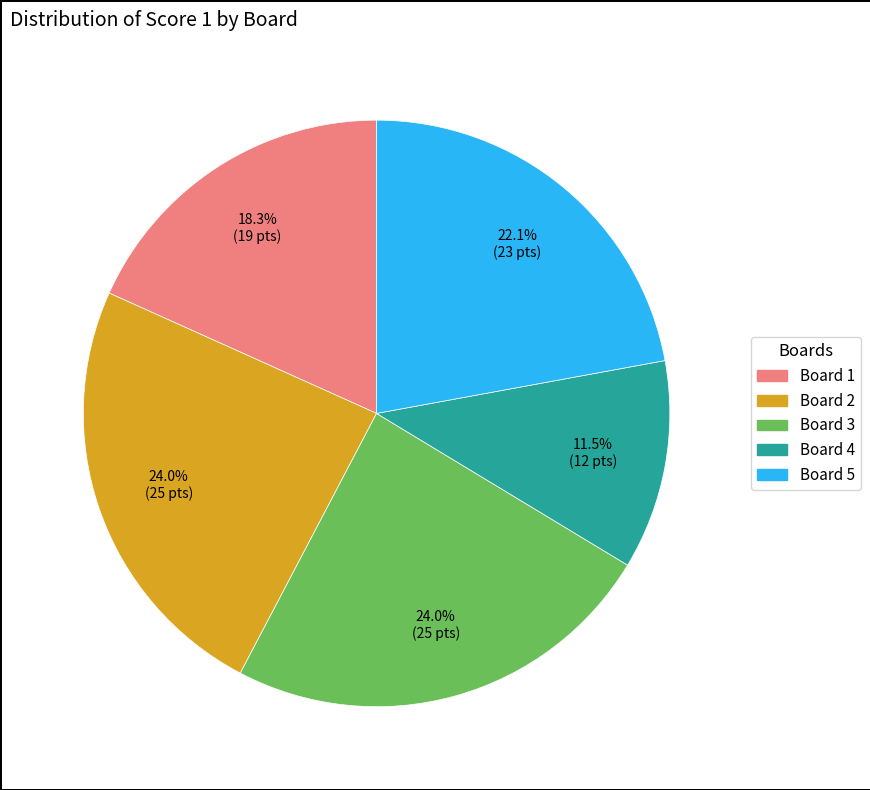

Combined, do Board 1 and Board 2 account for over 50%?

No